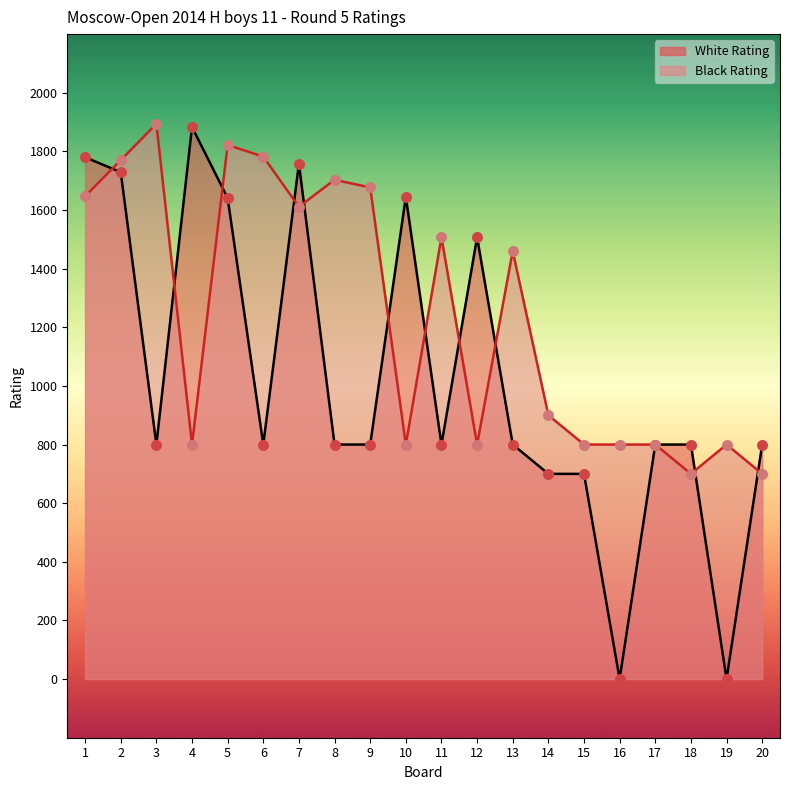

Is the value of Black Rating at 2 greater than the value of White Rating at 3?

Yes